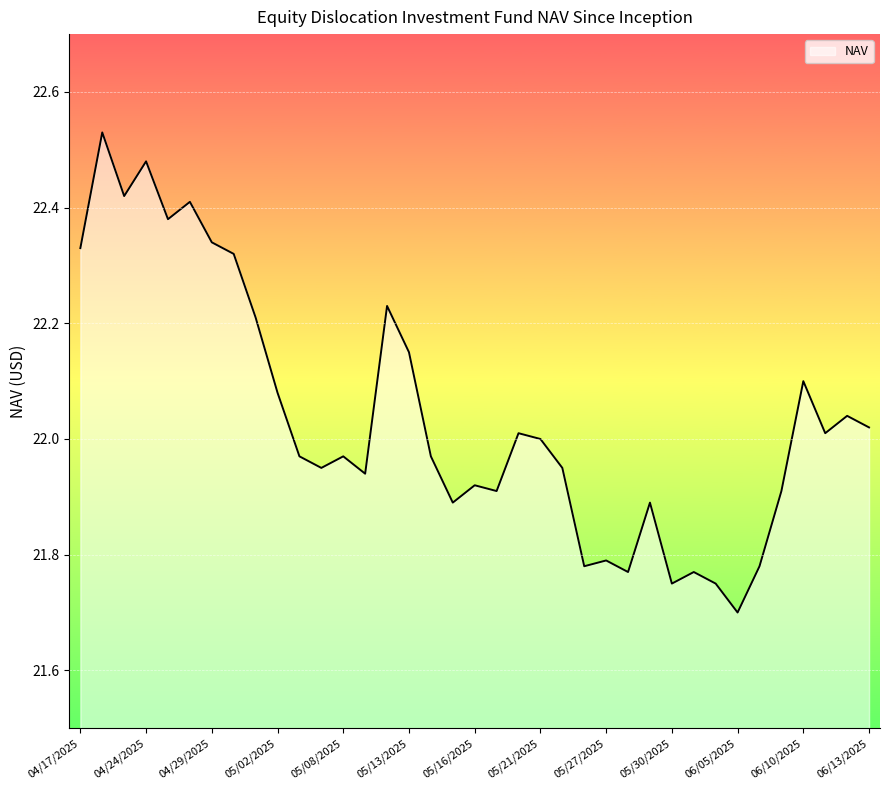

What is the minimum value shown in the chart?

21.7